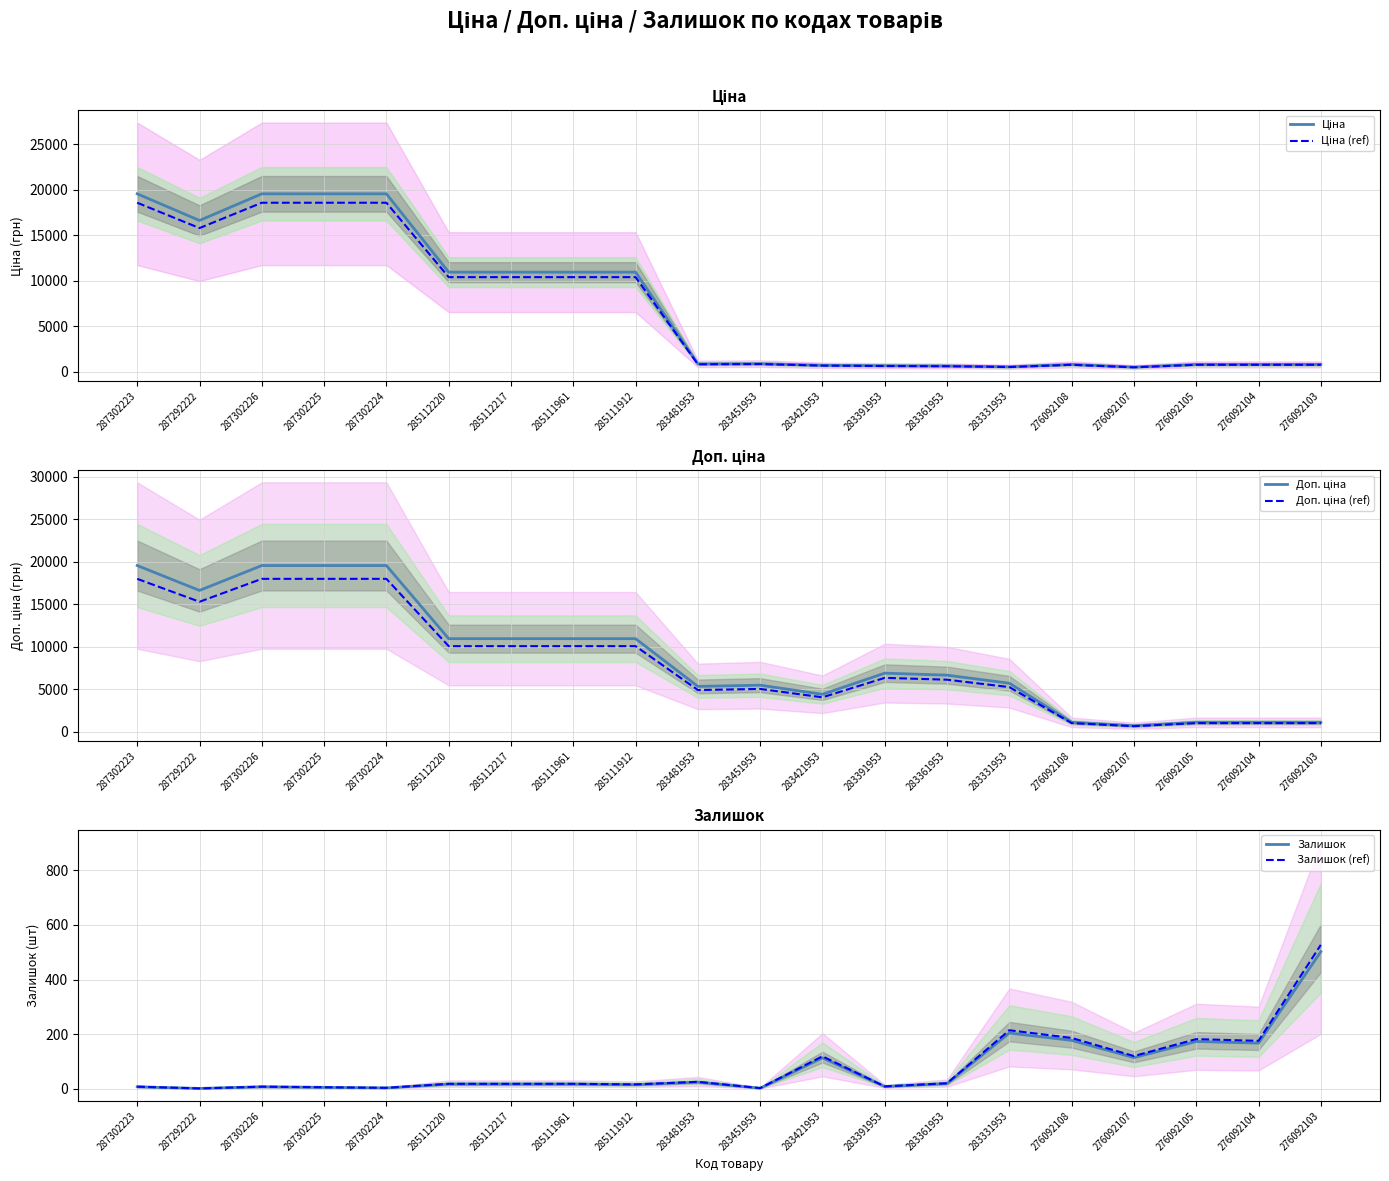

At which category is the sum across all series the highest?

287302223